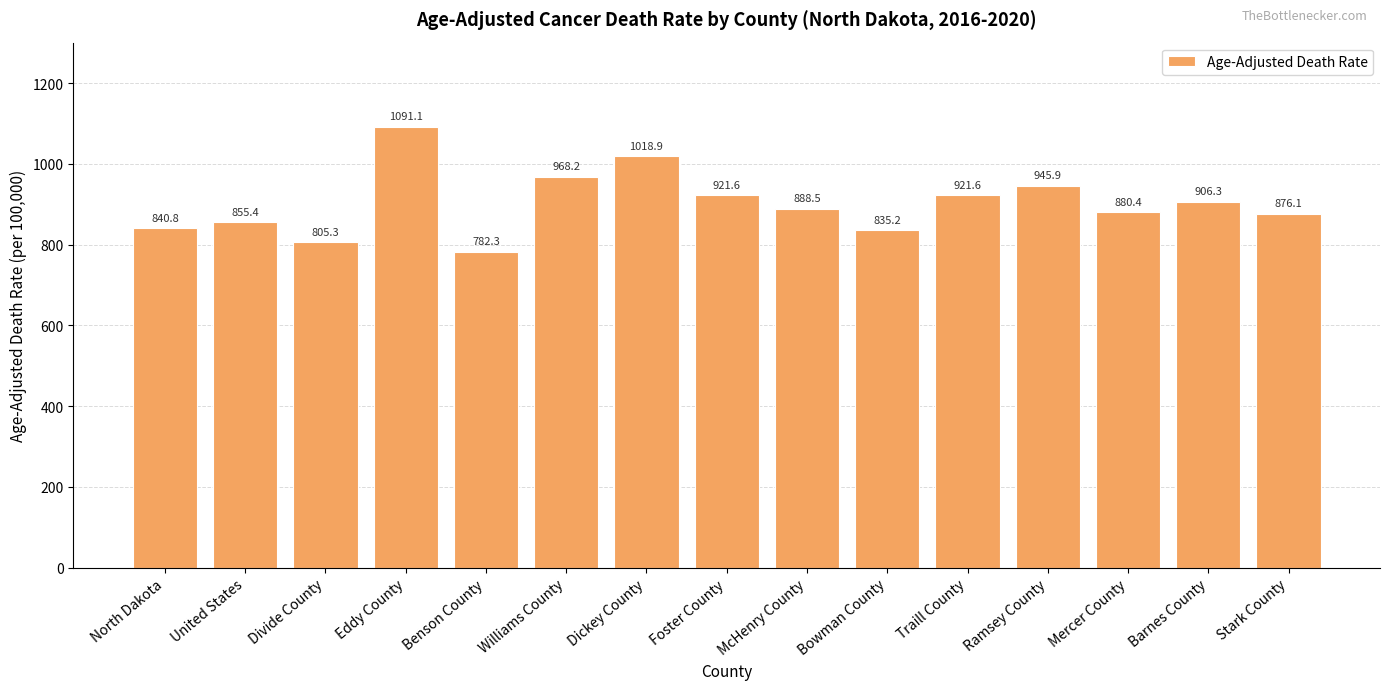

What is the smallest value displayed?

782.3